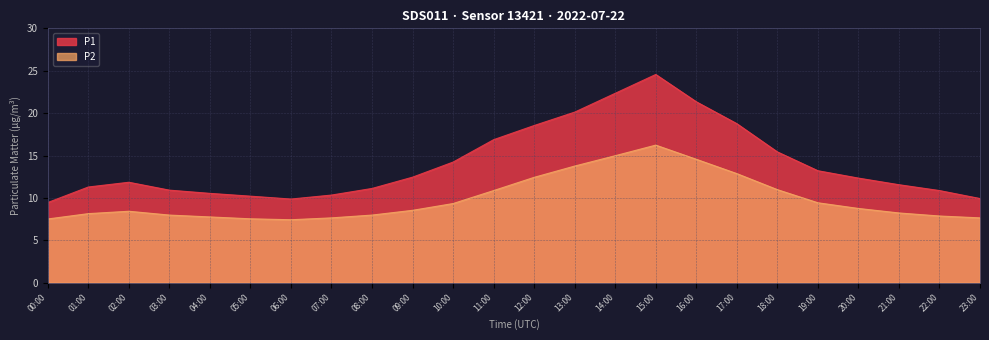

Is it true that P1 equals 32.1 at 14:00?

False